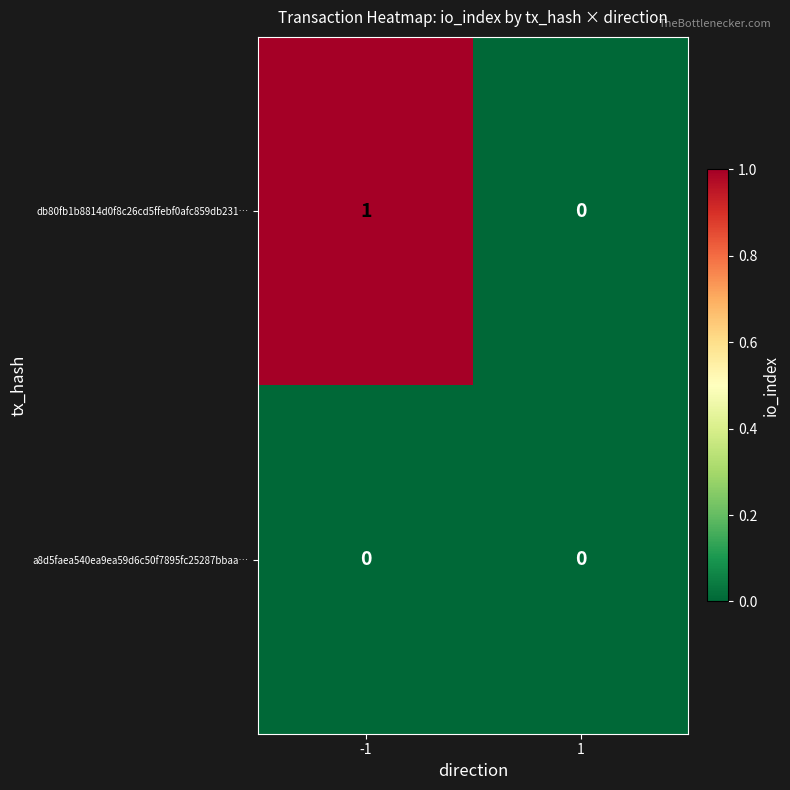

Rank the series by their maximum value, from highest to lowest.

db80fb1b8814d0f8c26cd5ffebf0afc859db231…, a8d5faea540ea9ea59d6c50f7895fc25287bbaa…